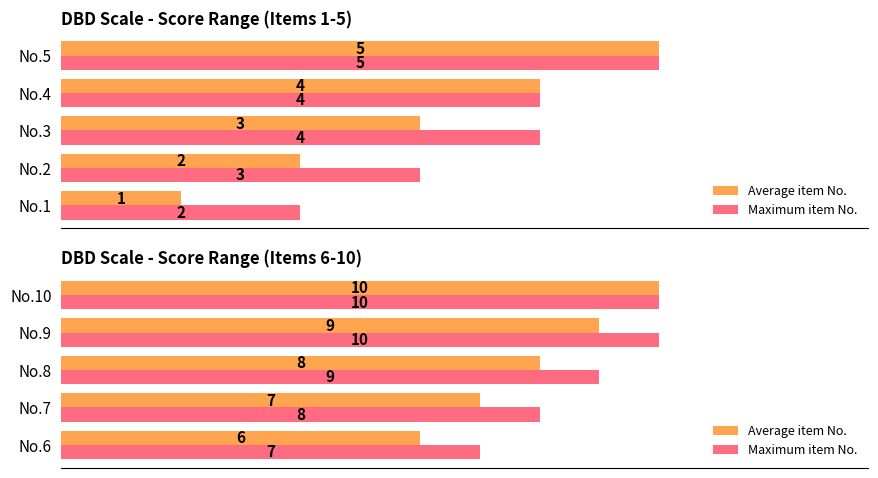

Rank the series by their maximum value, from highest to lowest.

Average item No., Maximum item No.